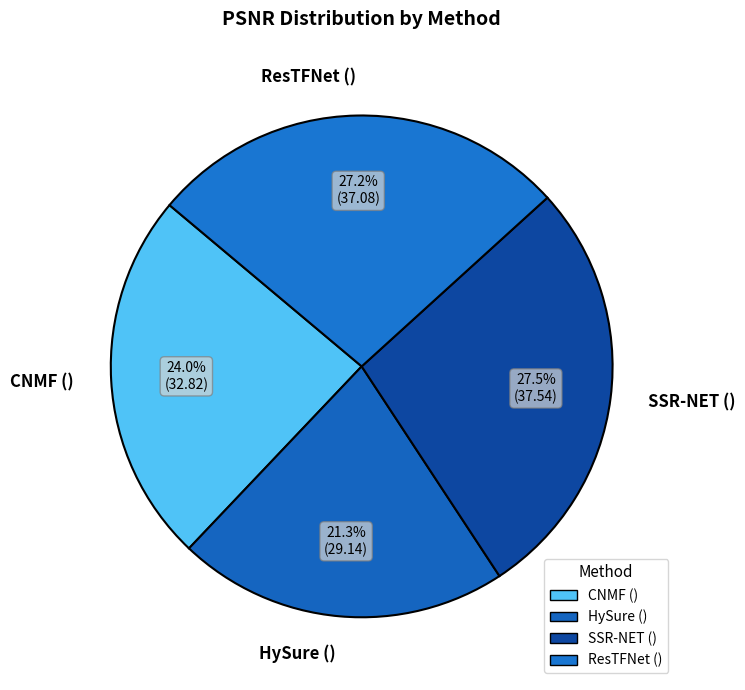

To the nearest percent, what percentage of the pie is CNMF ()?

24%